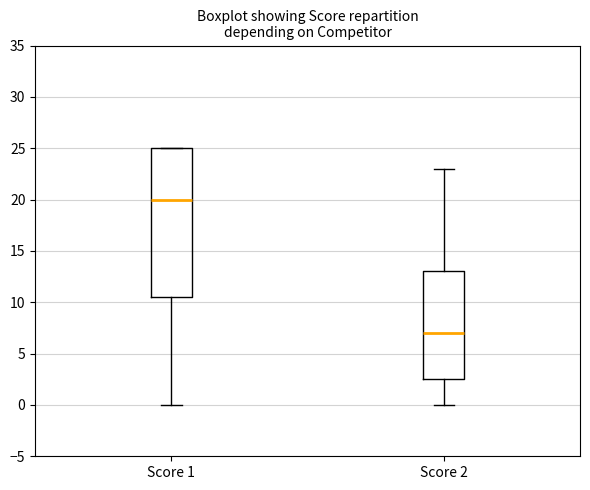

Comparing the boxes themselves (not the whiskers), which one is the tallest?

Score 1